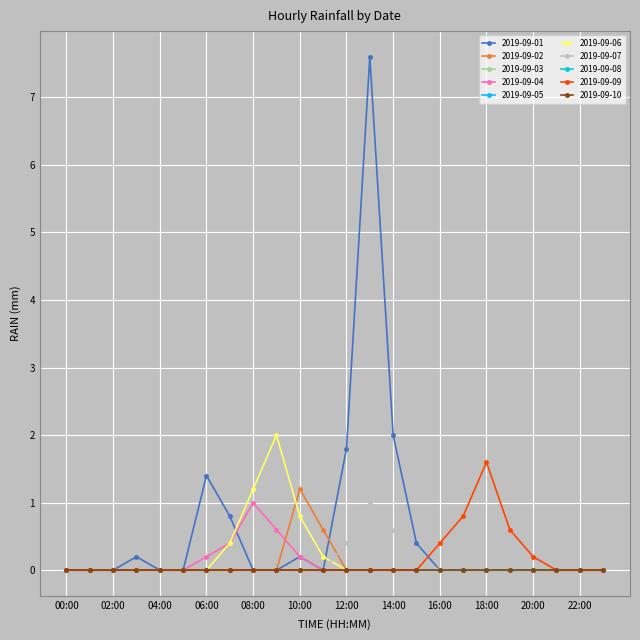

Is this an area chart (filled region under the line)?

No